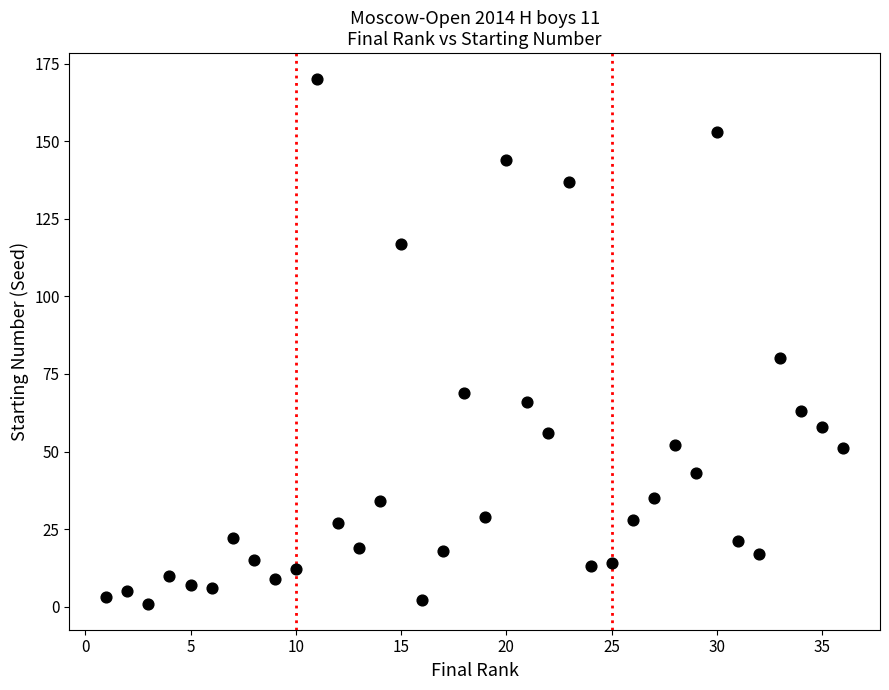

What Y value in the scatter plot is closest to 85?

80